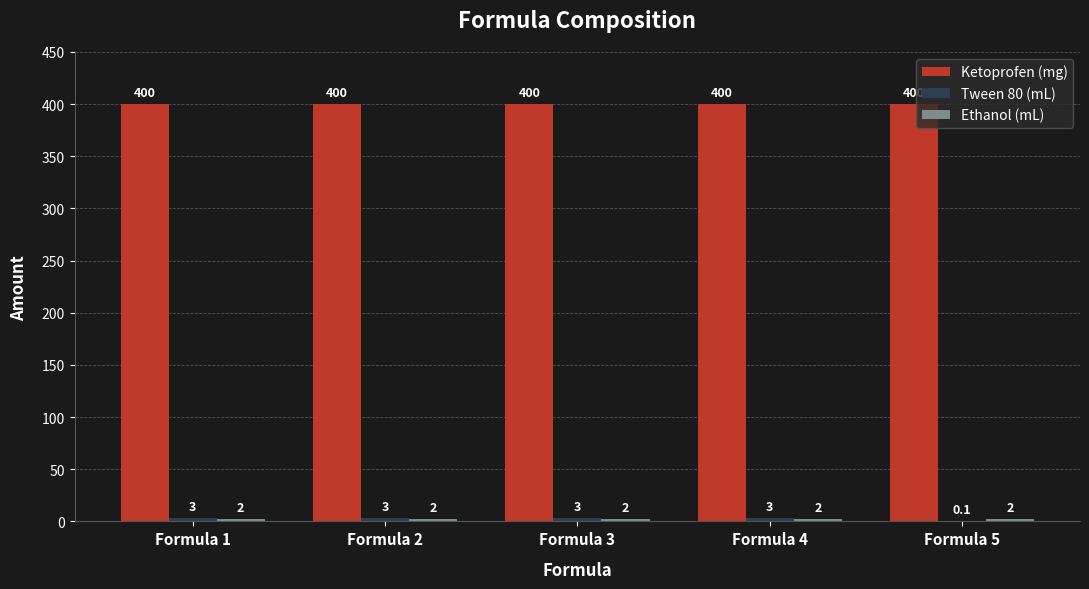

What is the sum of all Ketoprofen (mg) values?

2000.0